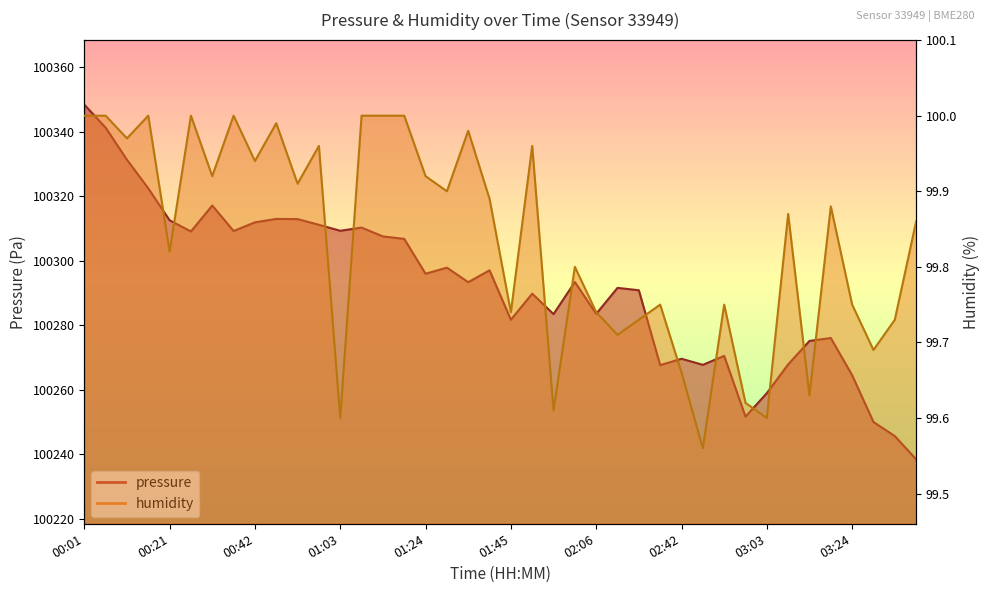

Which series has the widest spread of values?

pressure